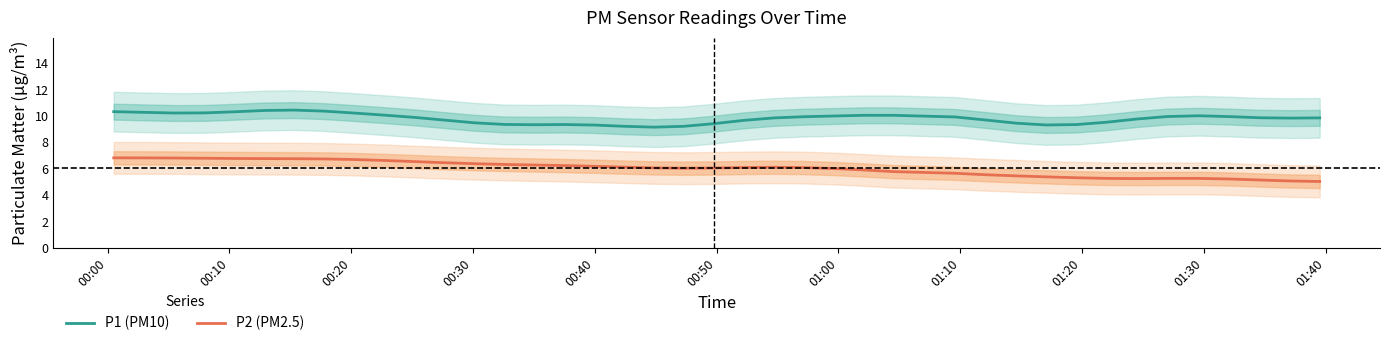

What is the value of the P2 (PM2.5) point at the 13th from the left?

6.4